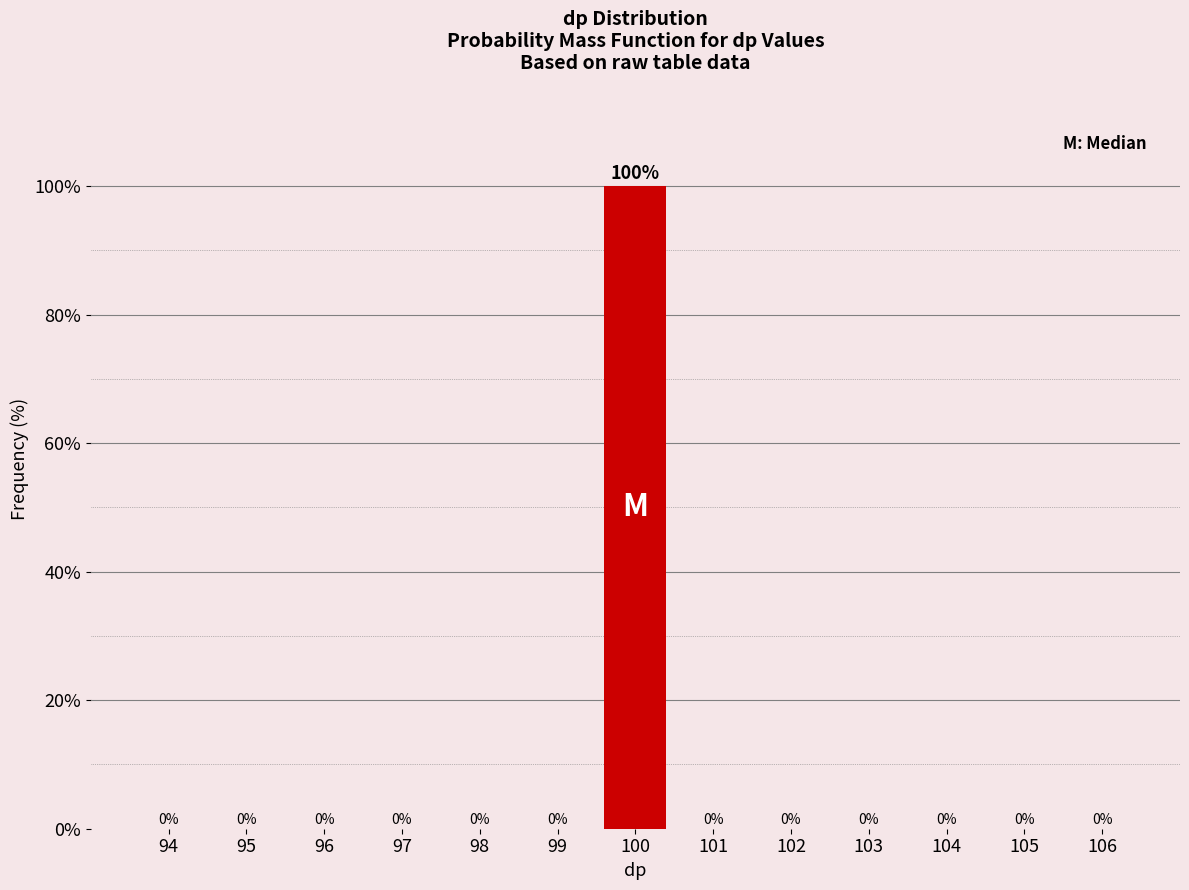

What is the sum of all values?

100